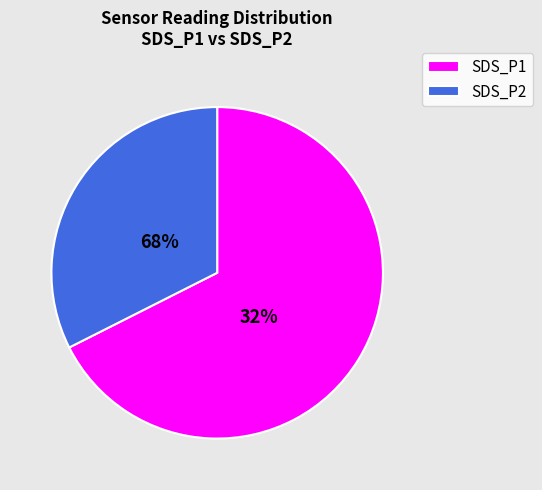

Is SDS_P1 the majority of the pie?

Yes